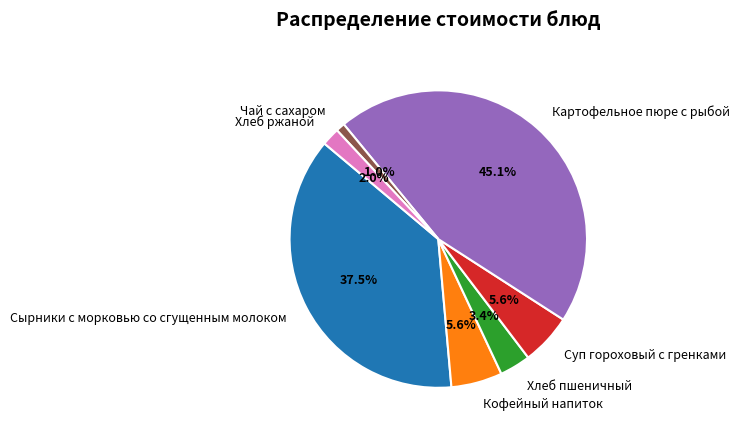

Which slice is the smallest?

Чай с сахаром